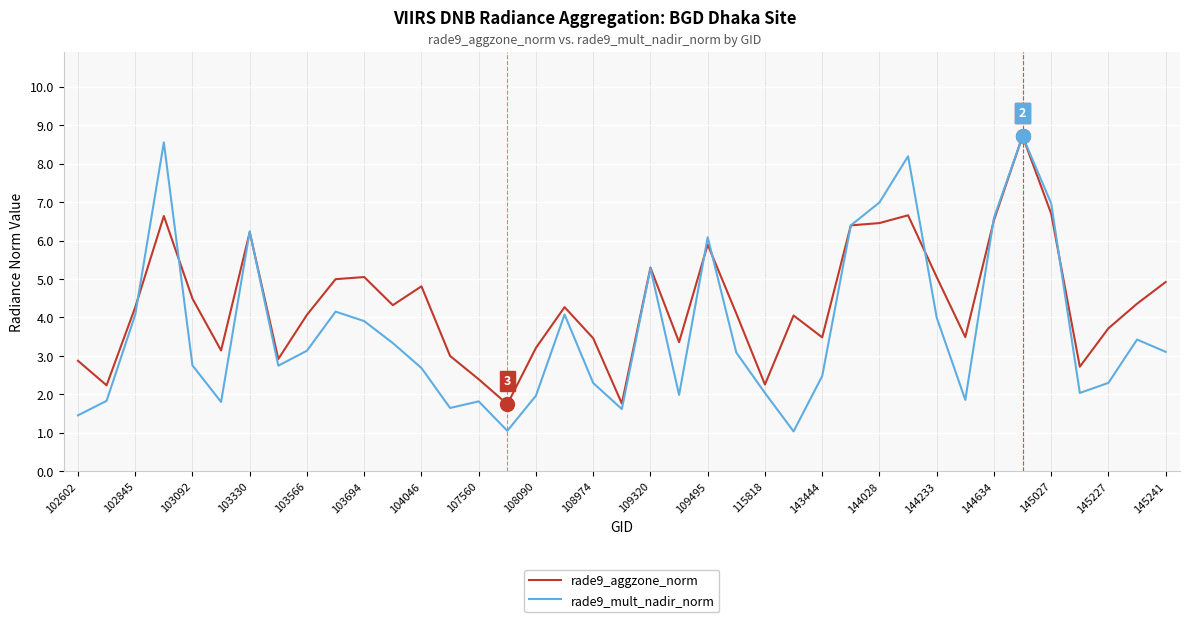

What is the minimum value for rade9_mult_nadir_norm?

1.0